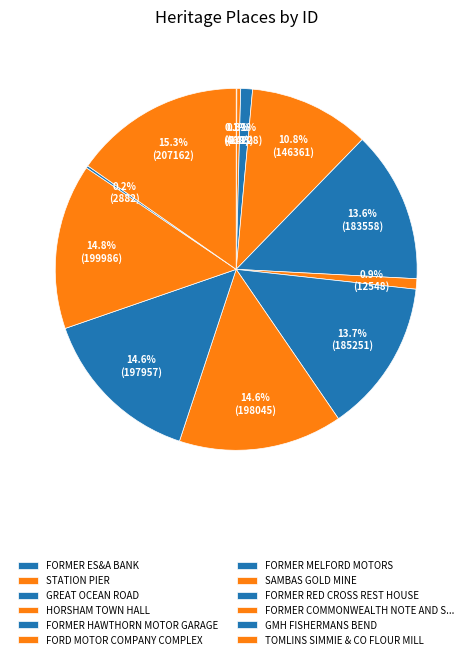

True or false: TOMLINS SIMMIE & CO FLOUR MILL accounts for 15% of the total.

True